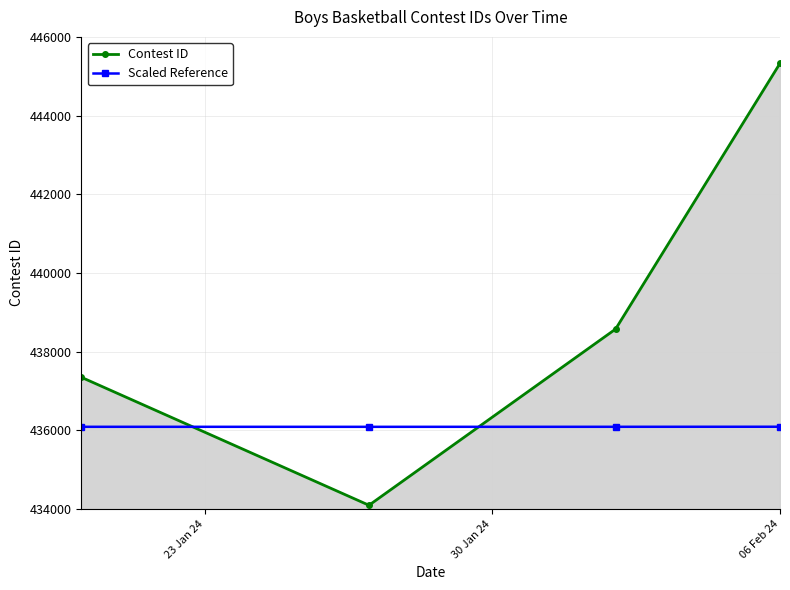

What is the average value of the Scaled Reference series?

436087.8